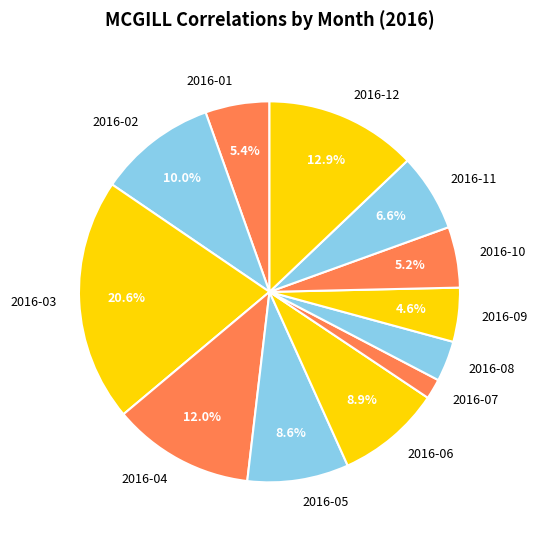

How many slices are in this pie chart?

12